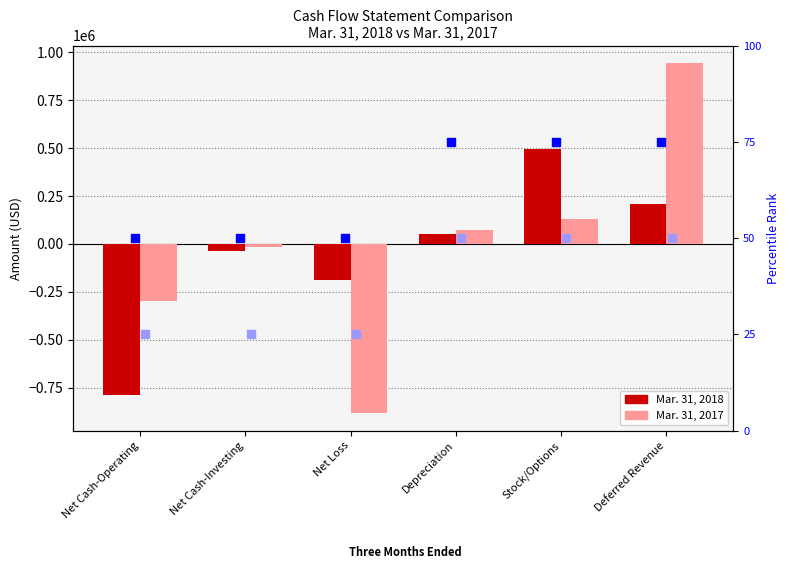

Which series has the widest spread of Y values?

Mar. 31, 2017